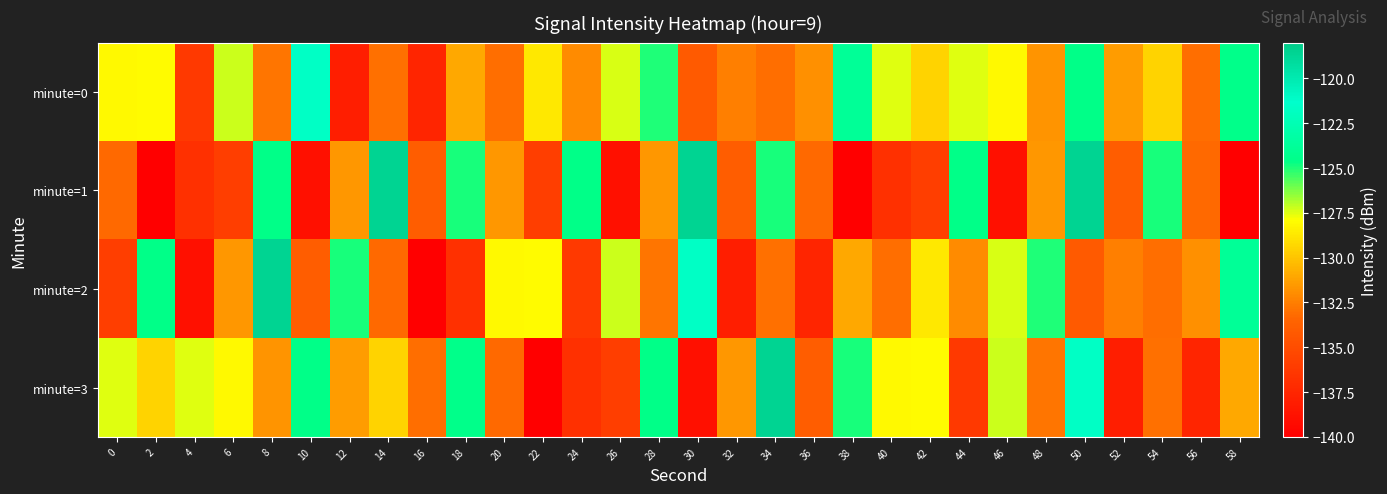

Rank the series at 36 from lowest to highest value.

minute=2, minute=3, minute=1, minute=0